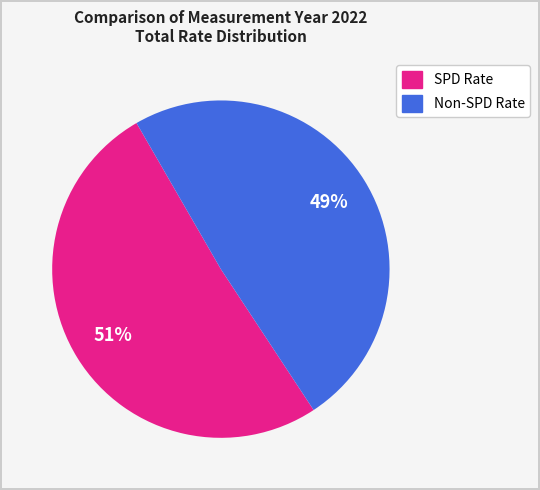

How many segments does this pie chart have?

2